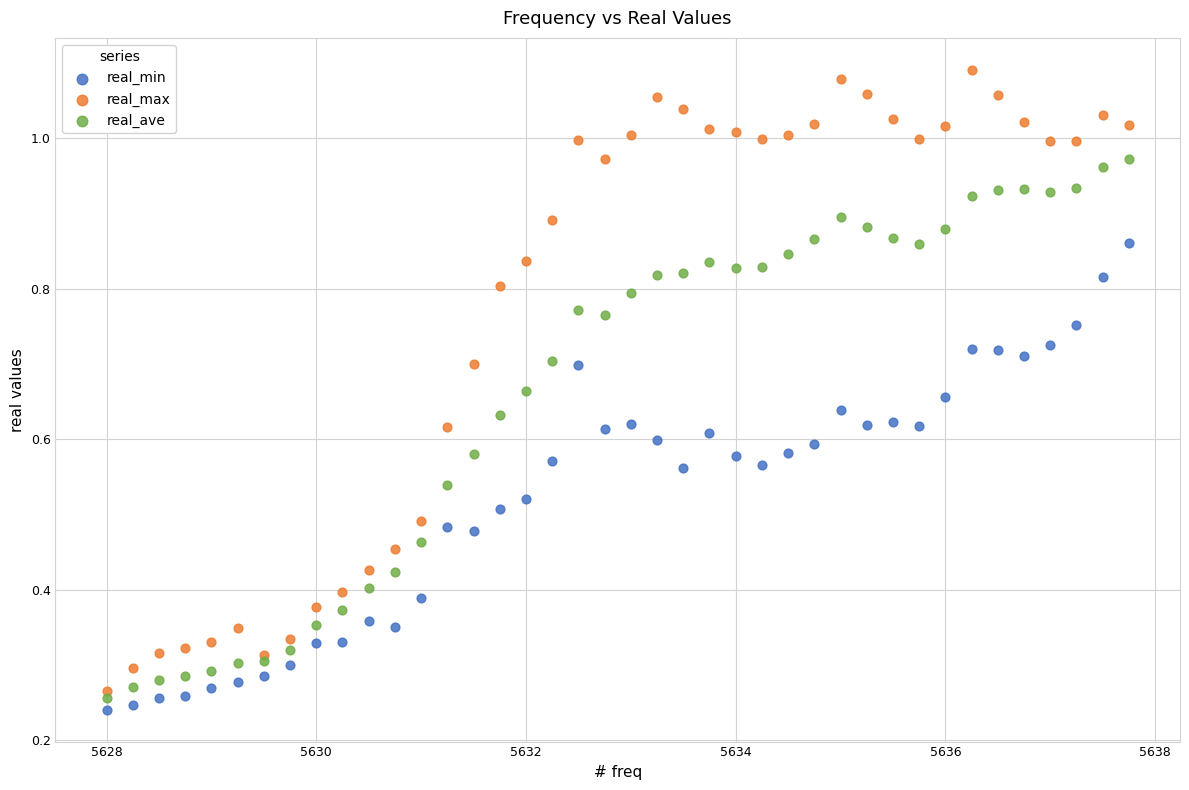

Which series has the widest spread of Y values?

real_max